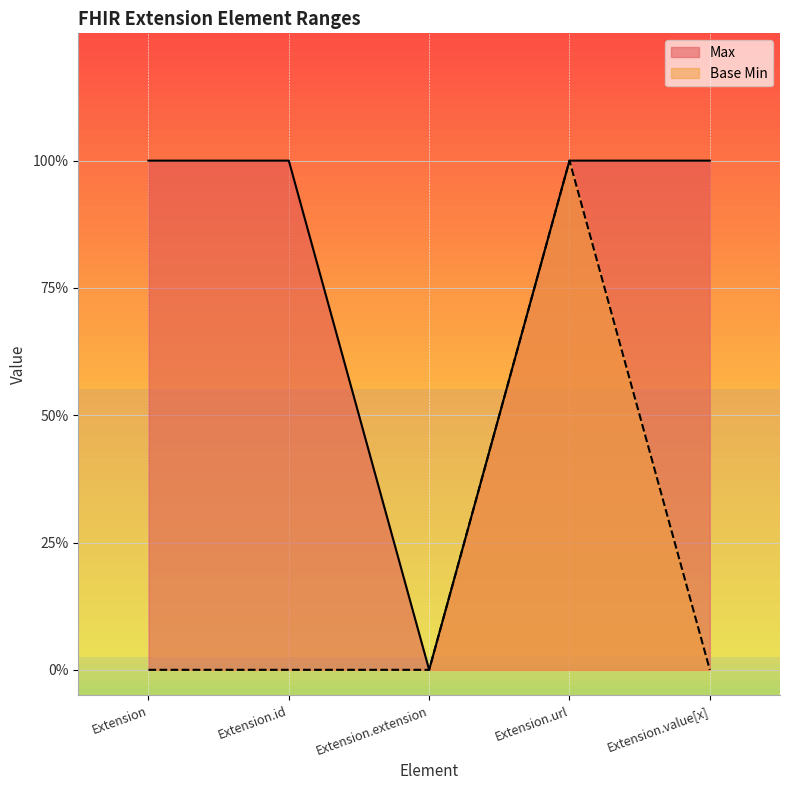

List the labels in order of Max value, smallest first.

Extension.extension, Extension, Extension.id, Extension.url, Extension.value[x]